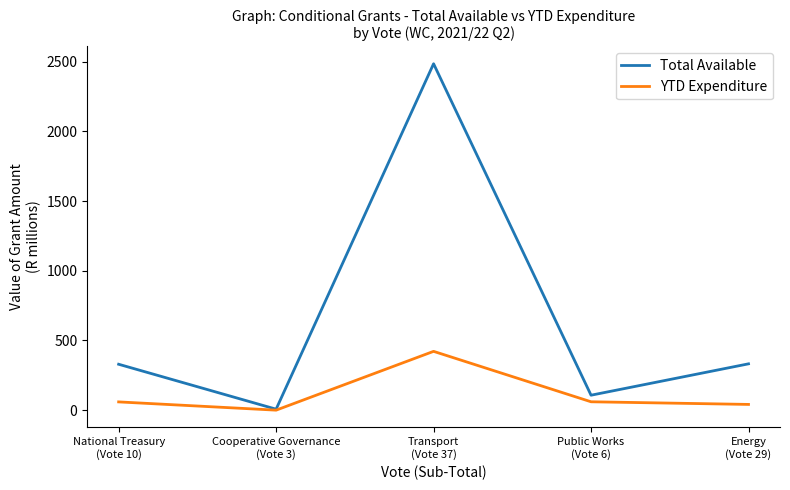

Is the value of Total Available at Transport
(Vote 37) greater than the value of YTD Expenditure at National Treasury
(Vote 10)?

Yes